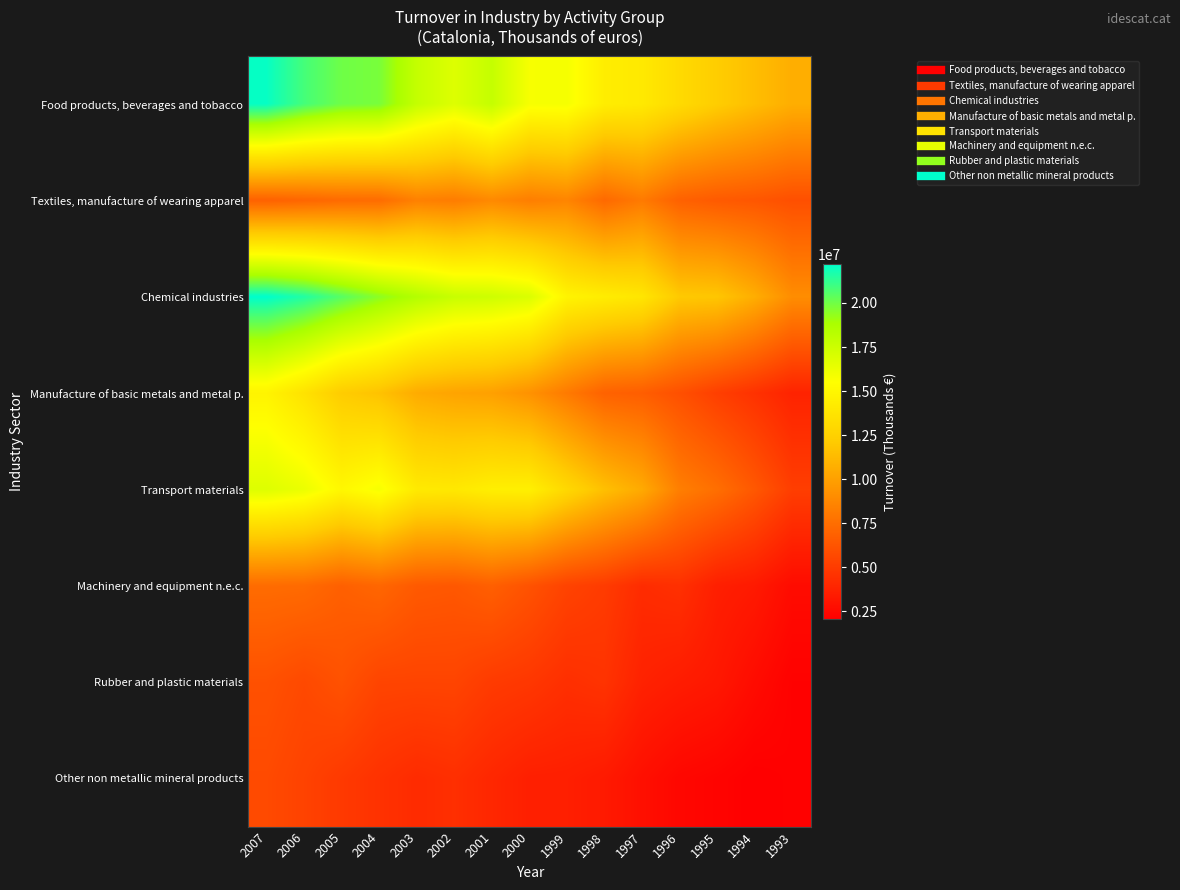

Reading right to left, what are all the values shown in this chart?

Food products, beverages and tobacco: 1993=10665605	1994=11438354	1995=12246049	1996=13111913	1997=14084884	1998=14350969	1999=15832749	2000=15793692	2001=17778519	2002=16795055	2003=17800286	2004=19811651	2005=20022216	2006=20840699	2007=22075670
Textiles, manufacture of wearing apparel: 1993=5990500	1994=6350317	1995=6523747	1996=6884613	1997=8118779	1998=7279437	1999=8628555	2000=8316207	2001=8856677	2002=8231203	2003=8430545	2004=7423388	2005=7345889	2006=7108292	2007=6885427
Chemical industries: 1993=9039738	1994=10652099	1995=11861534	1996=12012148	1997=13856563	1998=14300049	1999=14773461	2000=16919606	2001=17416836	2002=17657109	2003=18446702	2004=19443751	2005=20489455	2006=21547166	2007=22226179
Manufacture of basic metals and metal p.: 1993=3809367	1994=4530426	1995=5178758	1996=6015839	1997=6697936	1998=6918714	1999=8109929	2000=9284391	2001=9983926	2002=10171827	2003=10550992	2004=11663272	2005=12195671	2006=13610277	2007=14785973
Transport materials: 1993=5124226	1994=6402898	1995=7540397	1996=8323287	1997=10466026	1998=11529938	1999=12947882	2000=14515624	2001=14458554	2002=14011201	2003=14122393	2004=15800139	2005=15017007	2006=16253823	2007=16789376
Machinery and equipment n.e.c.: 1993=2643597	1994=3343171	1995=3595342	1996=4436869	1997=4235609	1998=4995757	1999=5368111	2000=6129115	2001=6779146	2002=6389195	2003=6494937	2004=7126705	2005=6800654	2006=7326136	2007=7393128
Rubber and plastic materials: 1993=2150541	1994=2650300	1995=3230845	1996=3466431	1997=3747290	1998=4588084	1999=4395818	2000=4784842	2001=4971662	2002=5440638	2003=5427914	2004=5451975	2005=6106221	2006=5675908	2007=6056419
Other non metallic mineral products: 1993=2144067	1994=2039101	1995=2257961	1996=2419671	1997=2833192	1998=3354127	1999=3582202	2000=3619745	2001=3984170	2002=4378080	2003=4198297	2004=4525973	2005=4899548	2006=5348763	2007=5720378